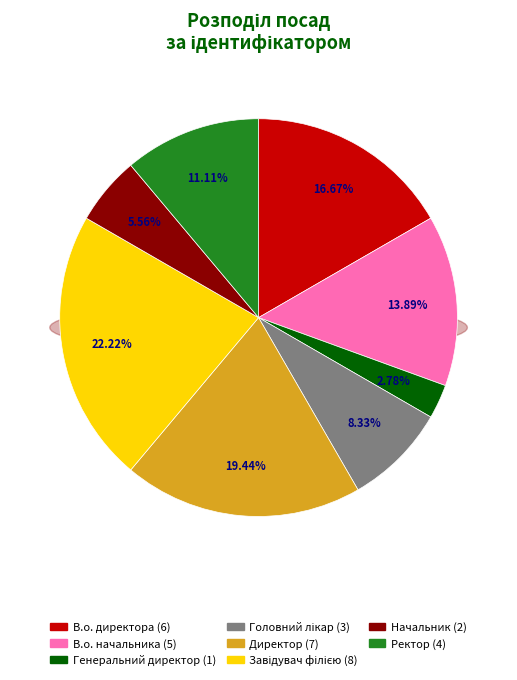

To the nearest percent, what is the combined percentage of Начальник and Директор?

25%